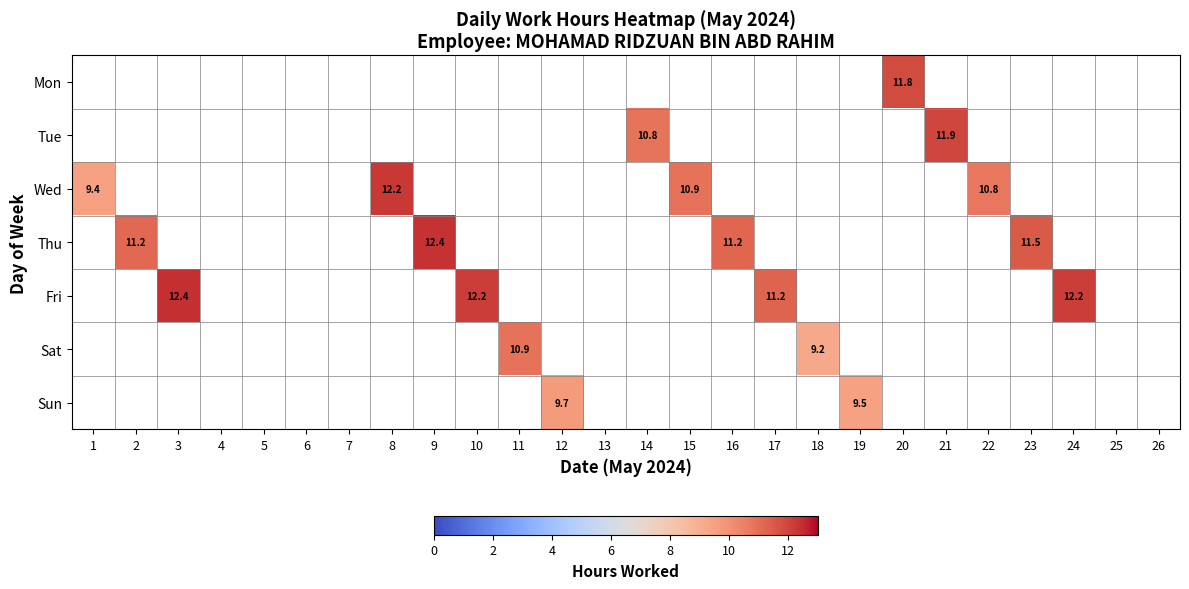

How many distinct data groups are displayed?

7